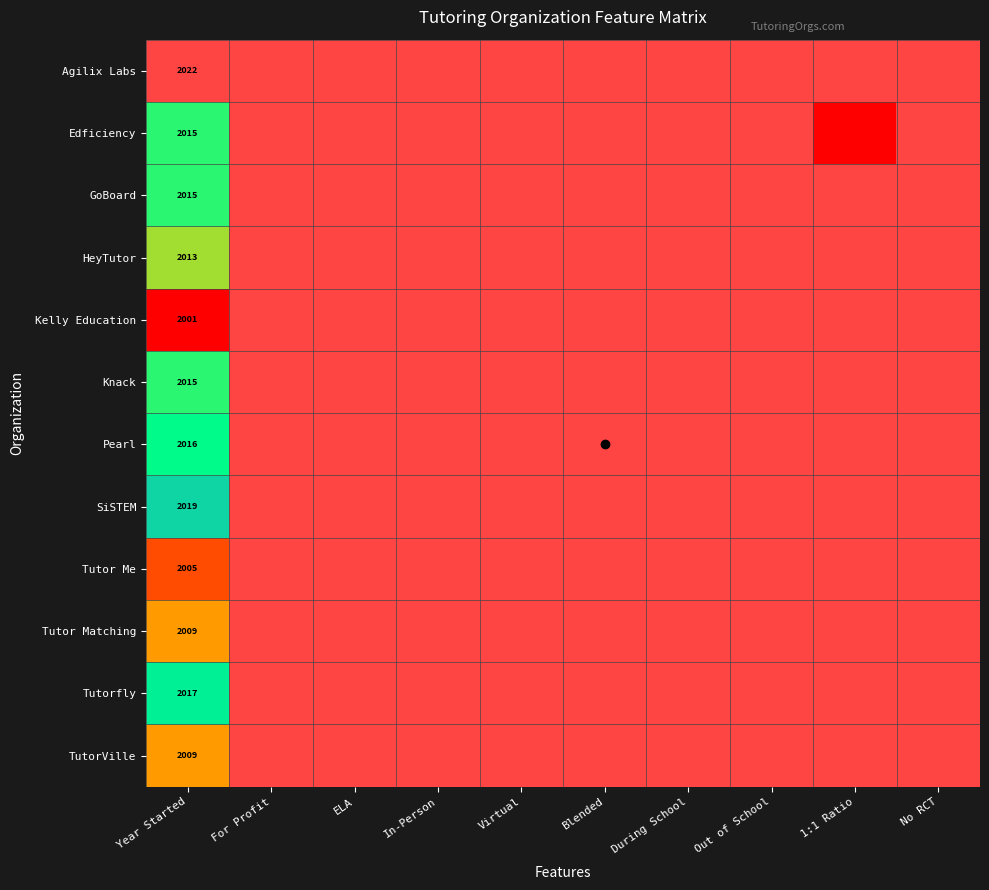

At how many categories does at least one series exceed 0?

10